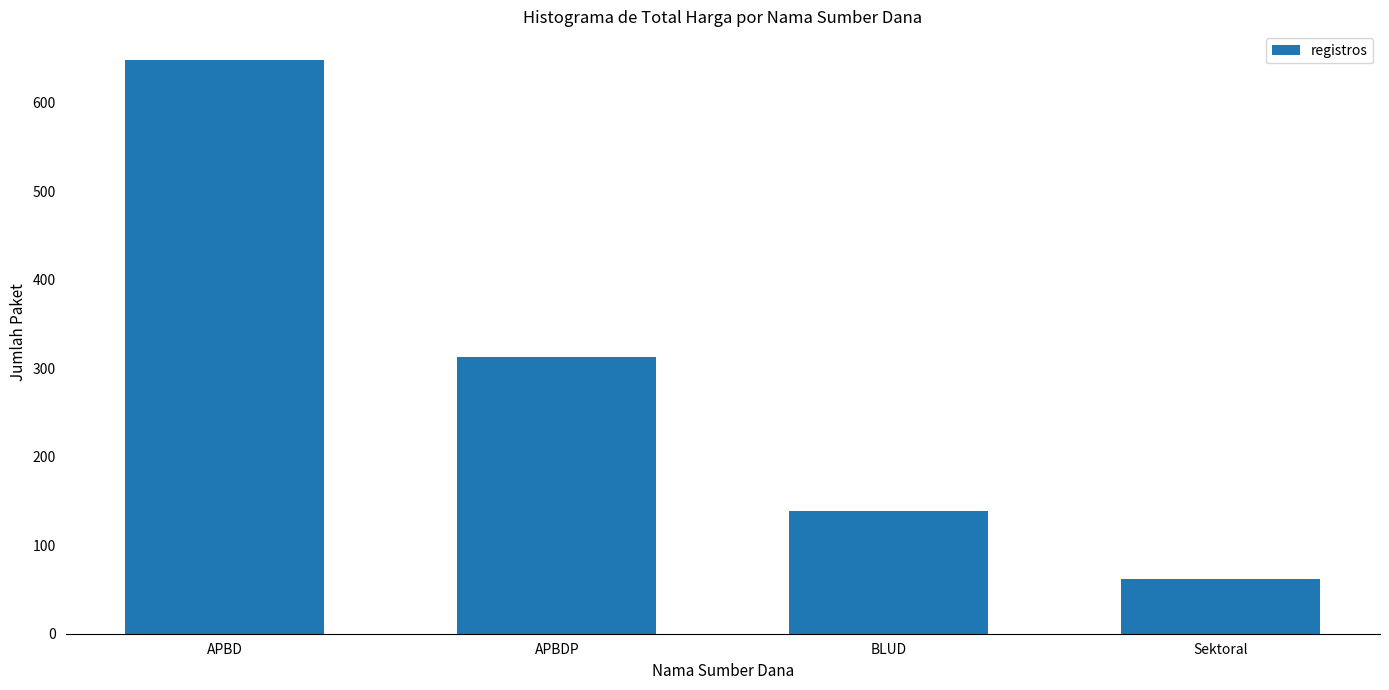

How many data points does each series have?

4